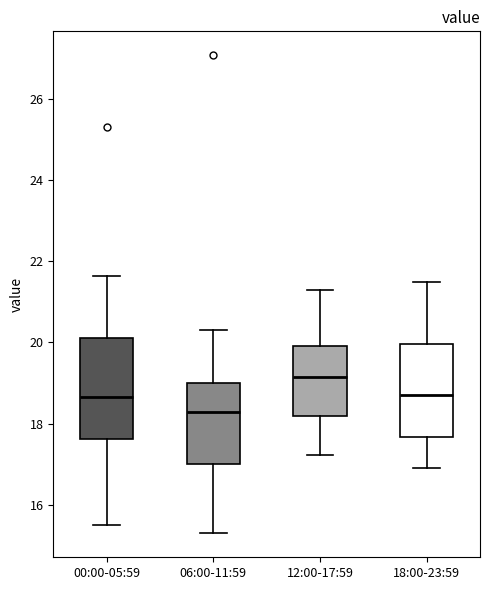

Reading left to right, read every box against the y-axis: the position of its median line, the range the box covers, and the ends of its whiskers. The values are not printed on the chart, so give them approximately, as read against the axis.

00:00-05:59: median 18.6, box 17.6 to 20.2, whiskers 15.6 to 21.6
06:00-11:59: median 18.2, box 17.0 to 19.0, whiskers 15.4 to 20.4
12:00-17:59: median 19.2, box 18.2 to 20.0, whiskers 17.2 to 21.4
18:00-23:59: median 18.8, box 17.6 to 20.0, whiskers 17.0 to 21.6